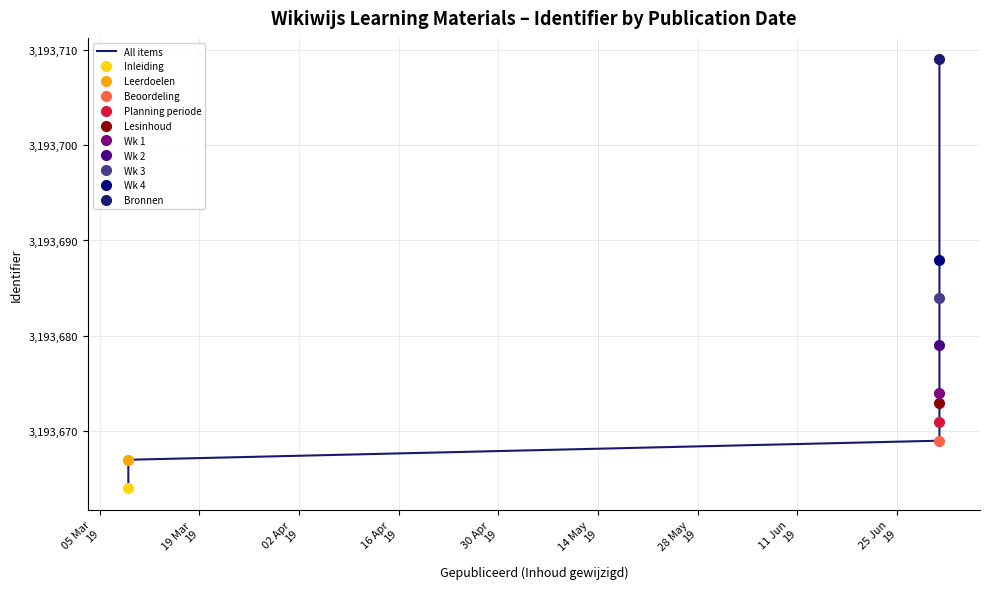

Count the number of data series in this chart.

1